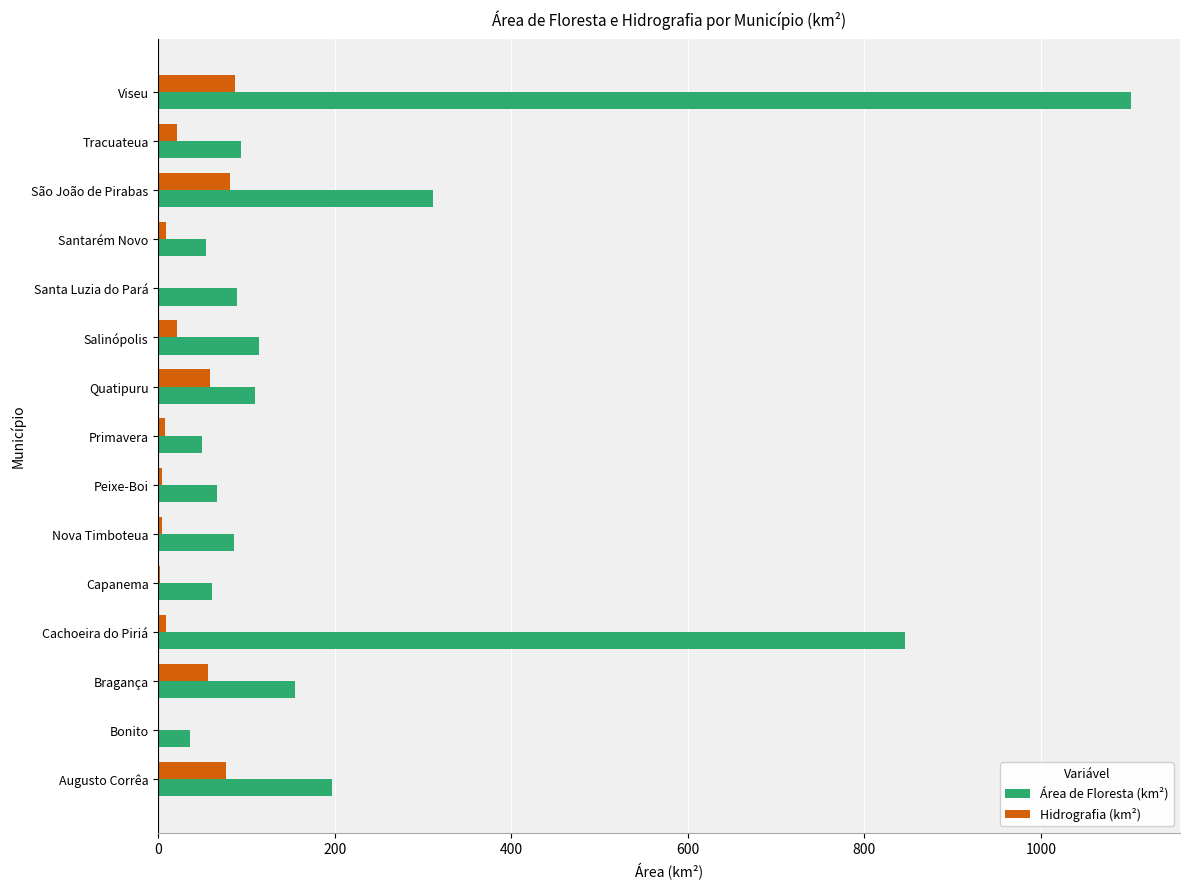

Which series has the largest total across all categories?

Área de Floresta (km²)